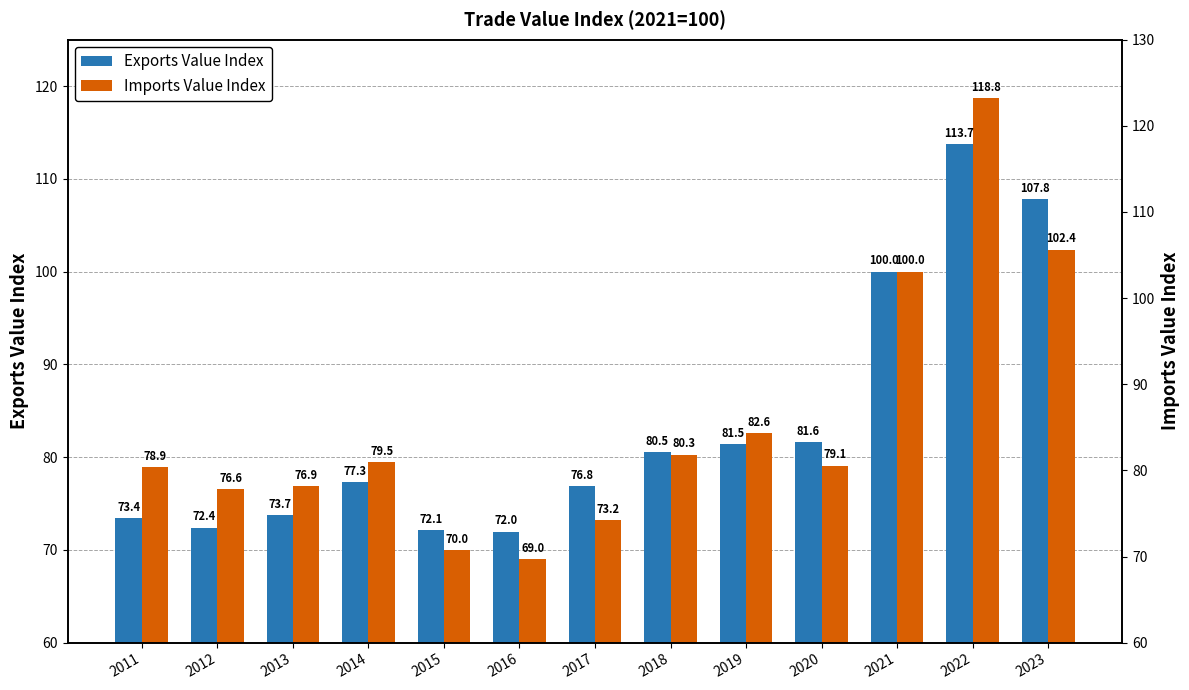

How many series are shown in this chart?

2